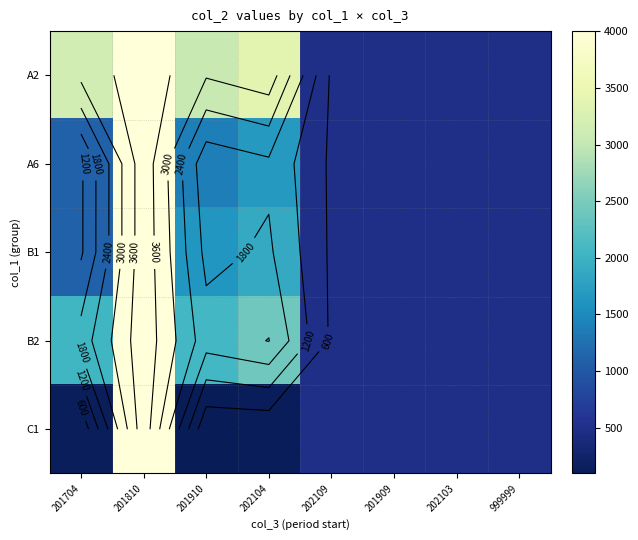

How many data points in B1 are above 1115?

3